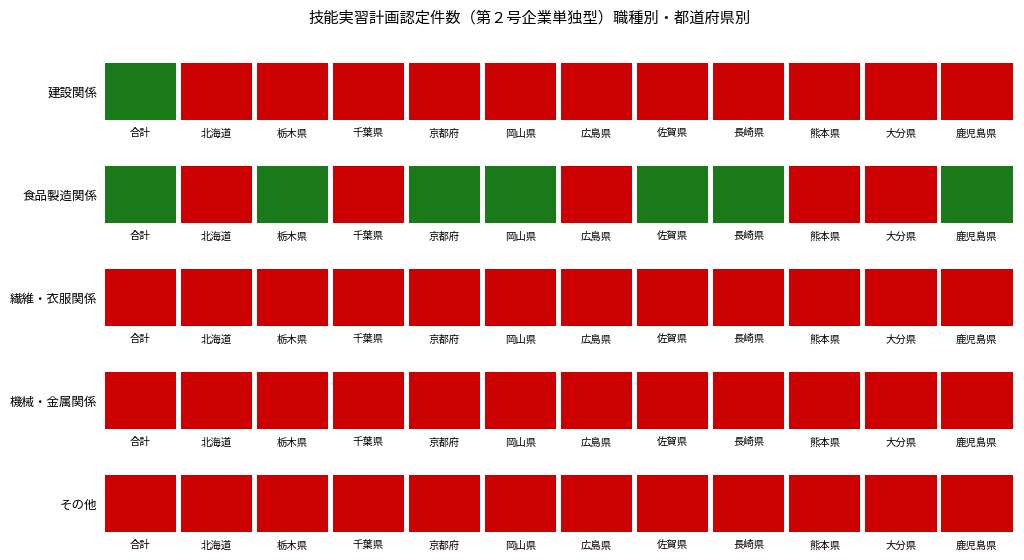

Which series has the widest spread of values?

建設関係